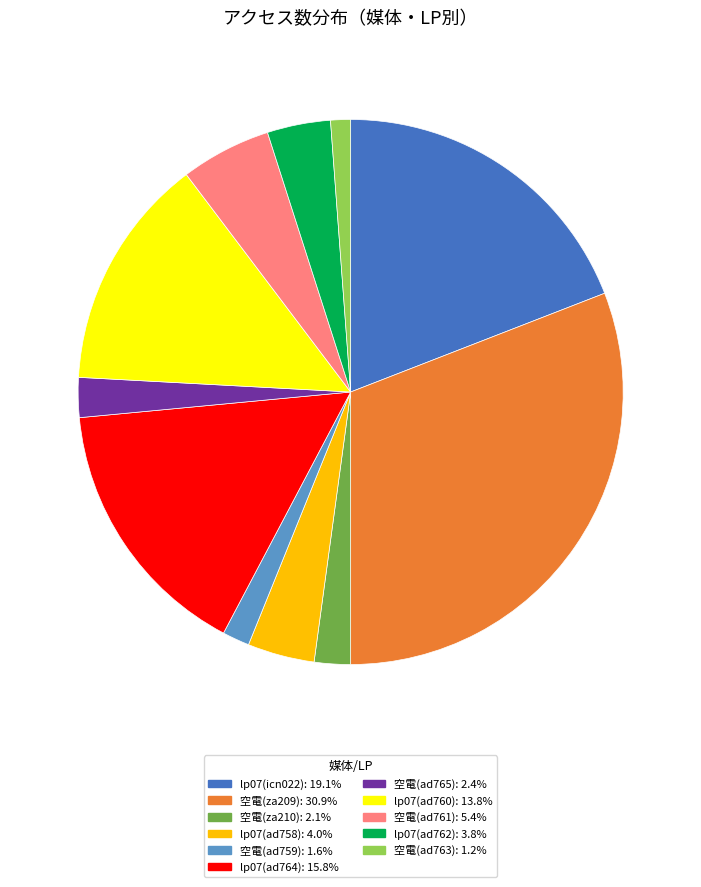

Approximately how many times larger is the value at lp07(ad764): 15.8% compared to 空電(ad765): 2.4%?

6.7